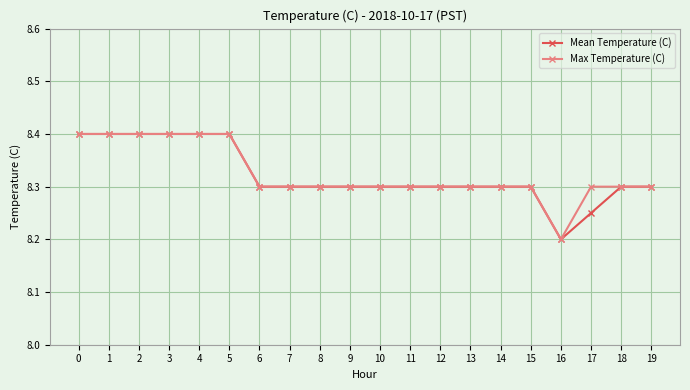

What are all the series names shown in the legend?

Mean Temperature (C), Max Temperature (C)